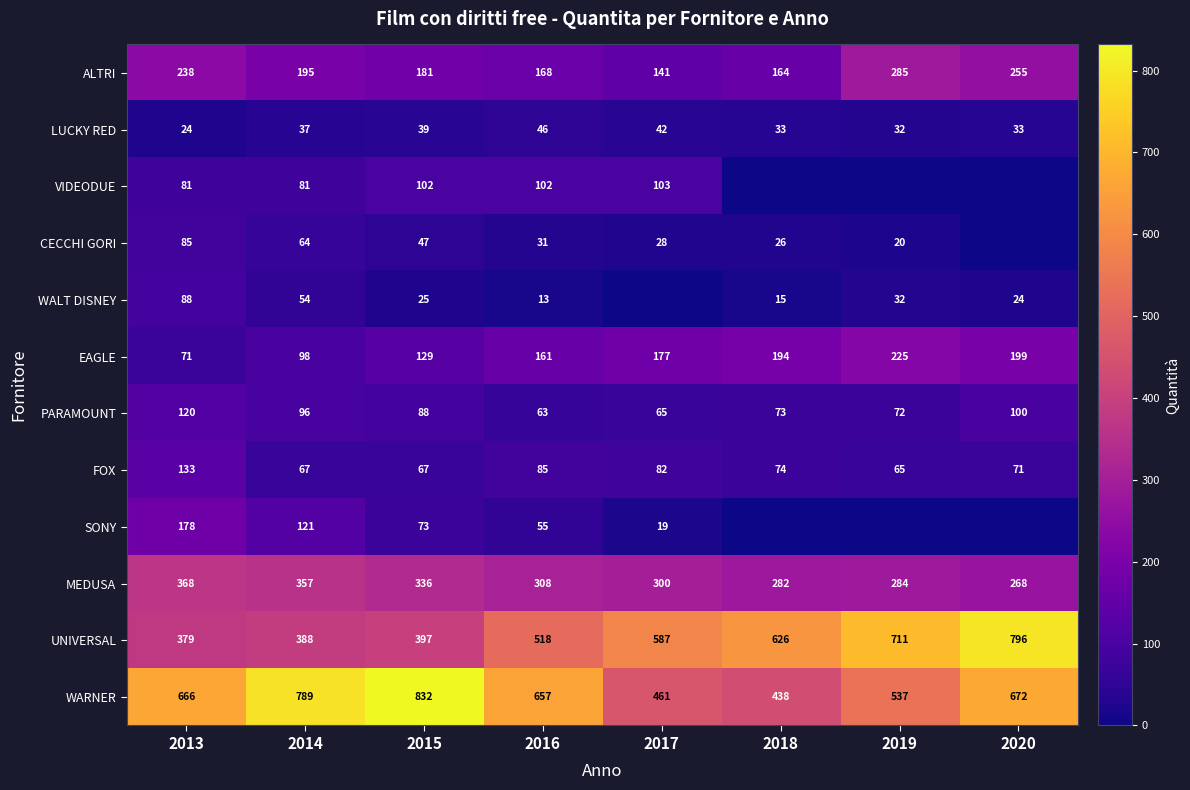

True or false: FOX has a value of 32 at 2014.

False